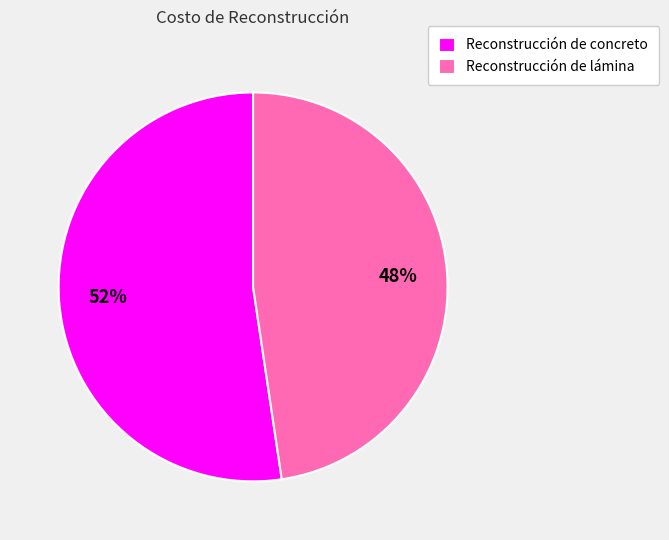

To the nearest percent, what portion does Reconstrucción de concreto represent?

52%